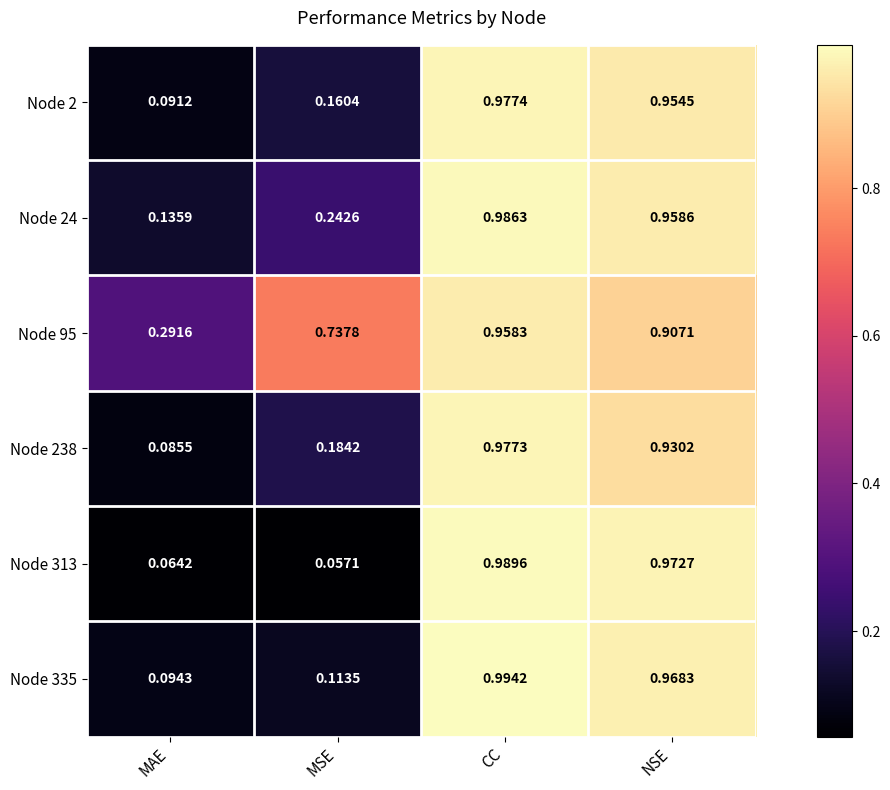

At which category does the chart reach its minimum across all series?

MSE